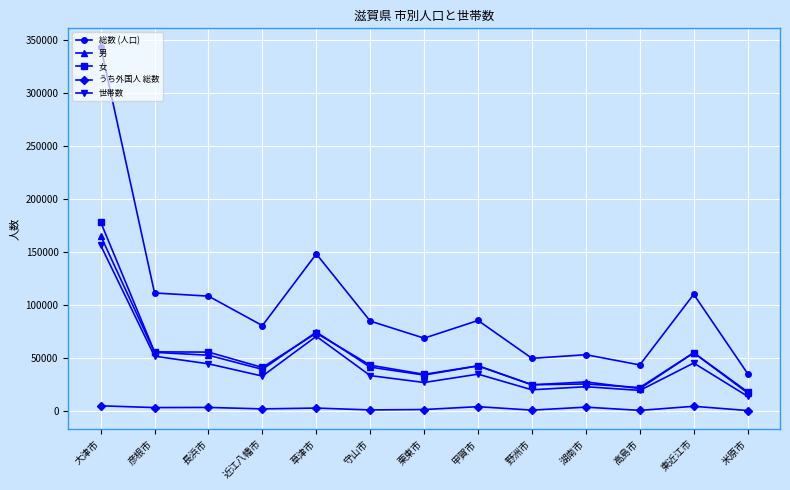

At which category is the sum across all series the highest?

大津市